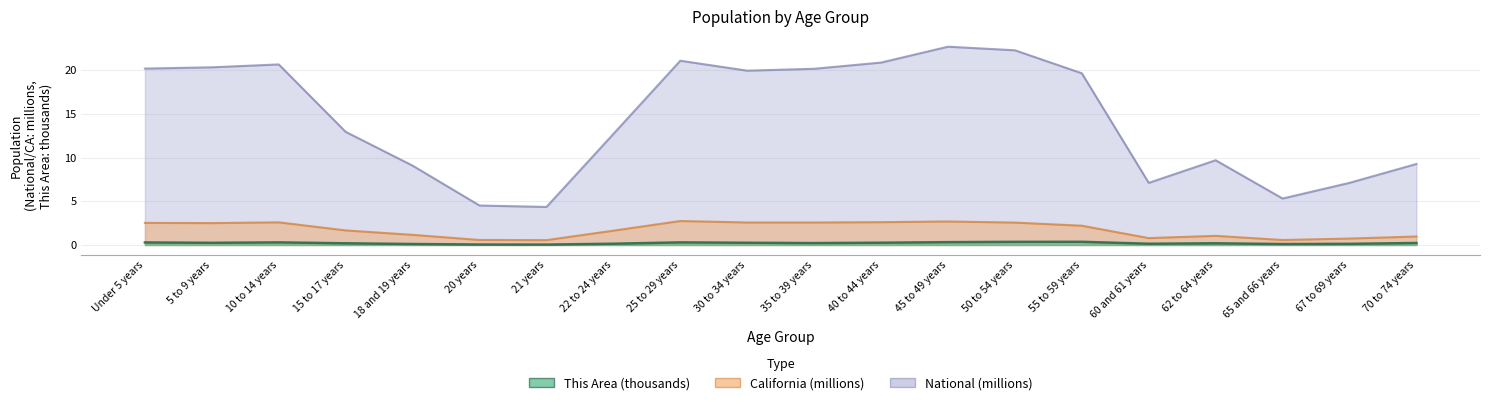

How many categories are shown in the chart?

20